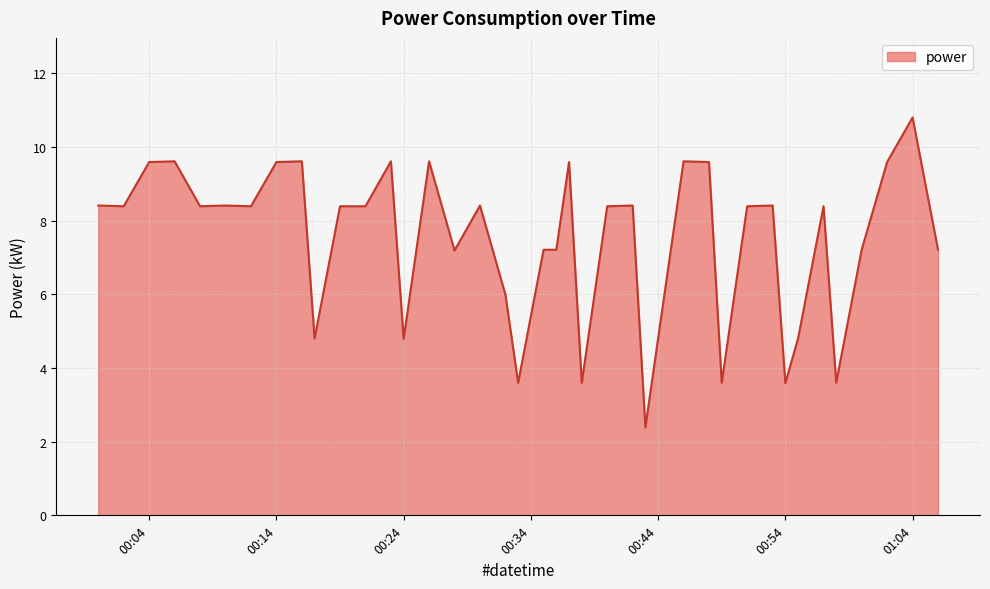

What is the minimum value shown in the chart?

2.4